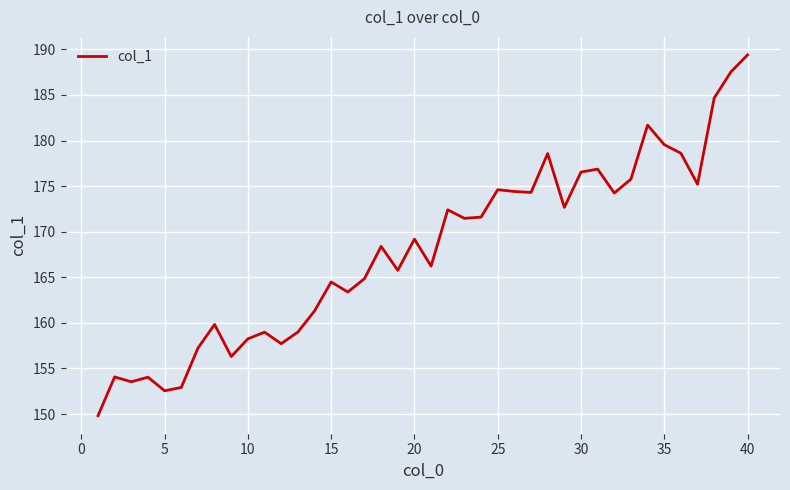

What is the greatest value displayed?

189.4